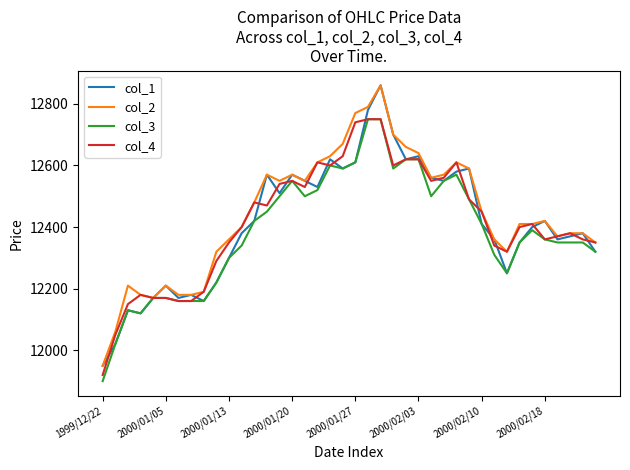

What is the lowest value of the col_3 series?

11900